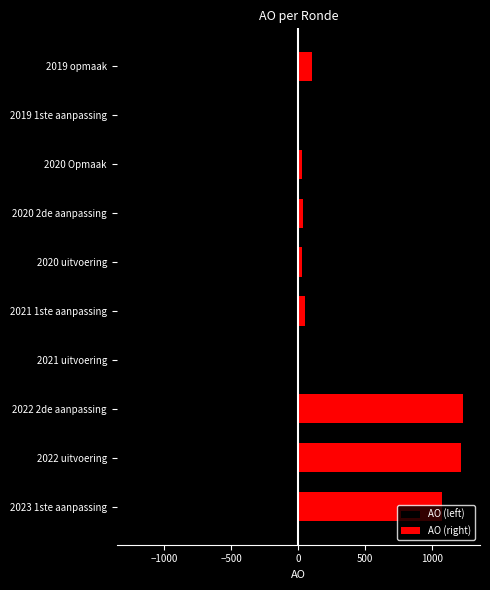

What is the greatest value displayed?

1233